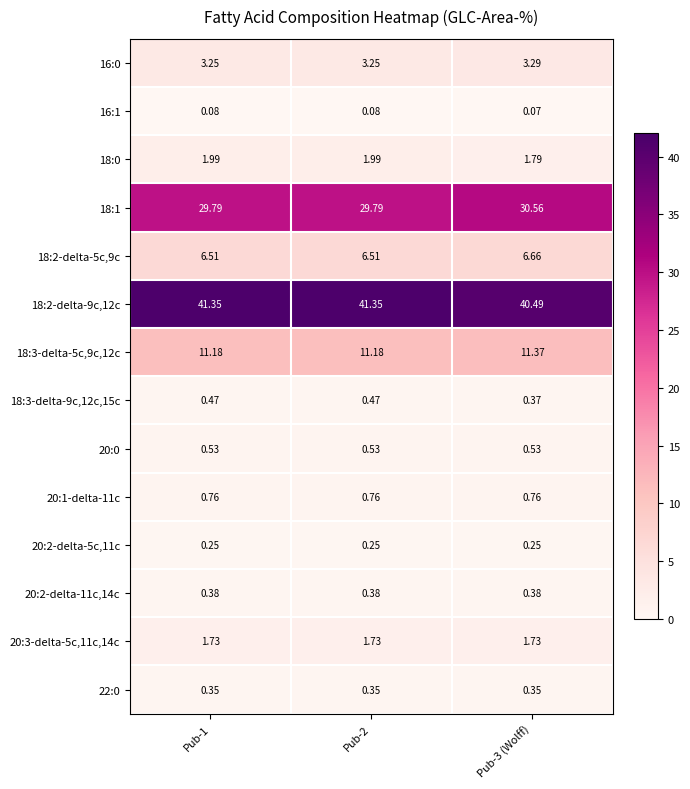

Is the value of 18:1 at Pub-3 (Wolff) greater than the value of 16:0 at Pub-1?

Yes